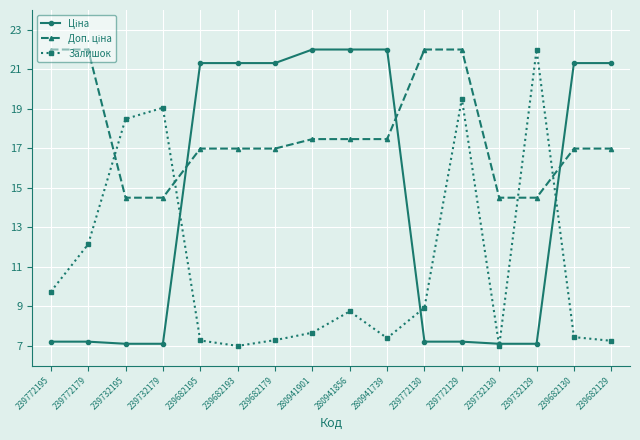

Count the number of data series in this chart.

3